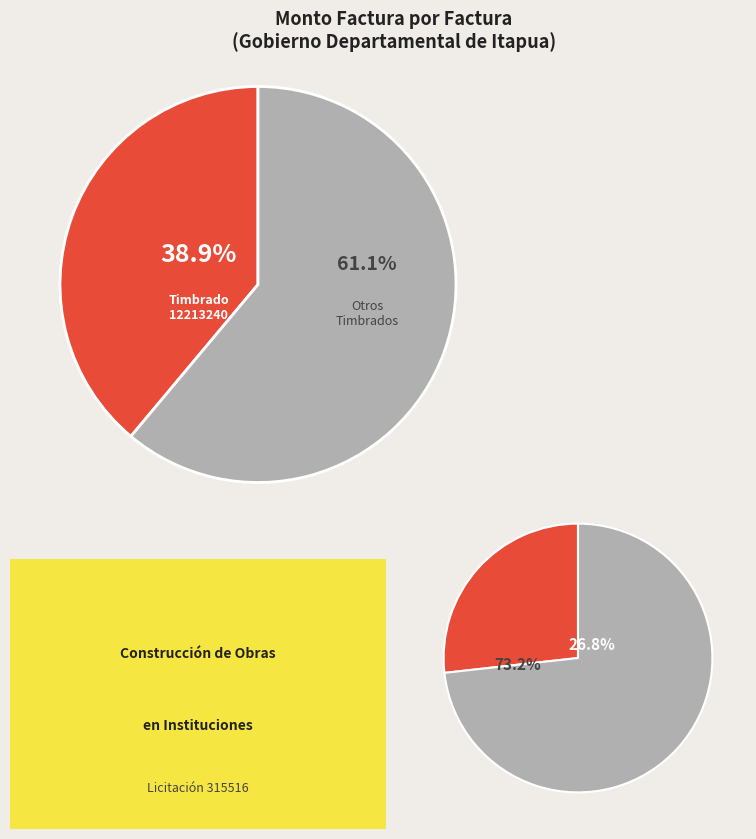

Does 001-001-0000563 represent more than half of the total?

No